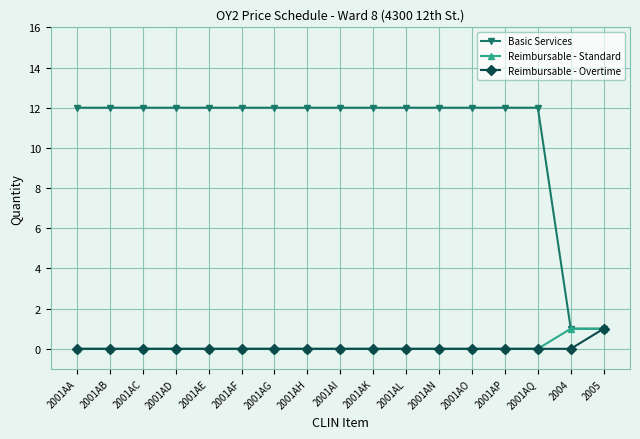

What is the sum of all Basic Services values?

182